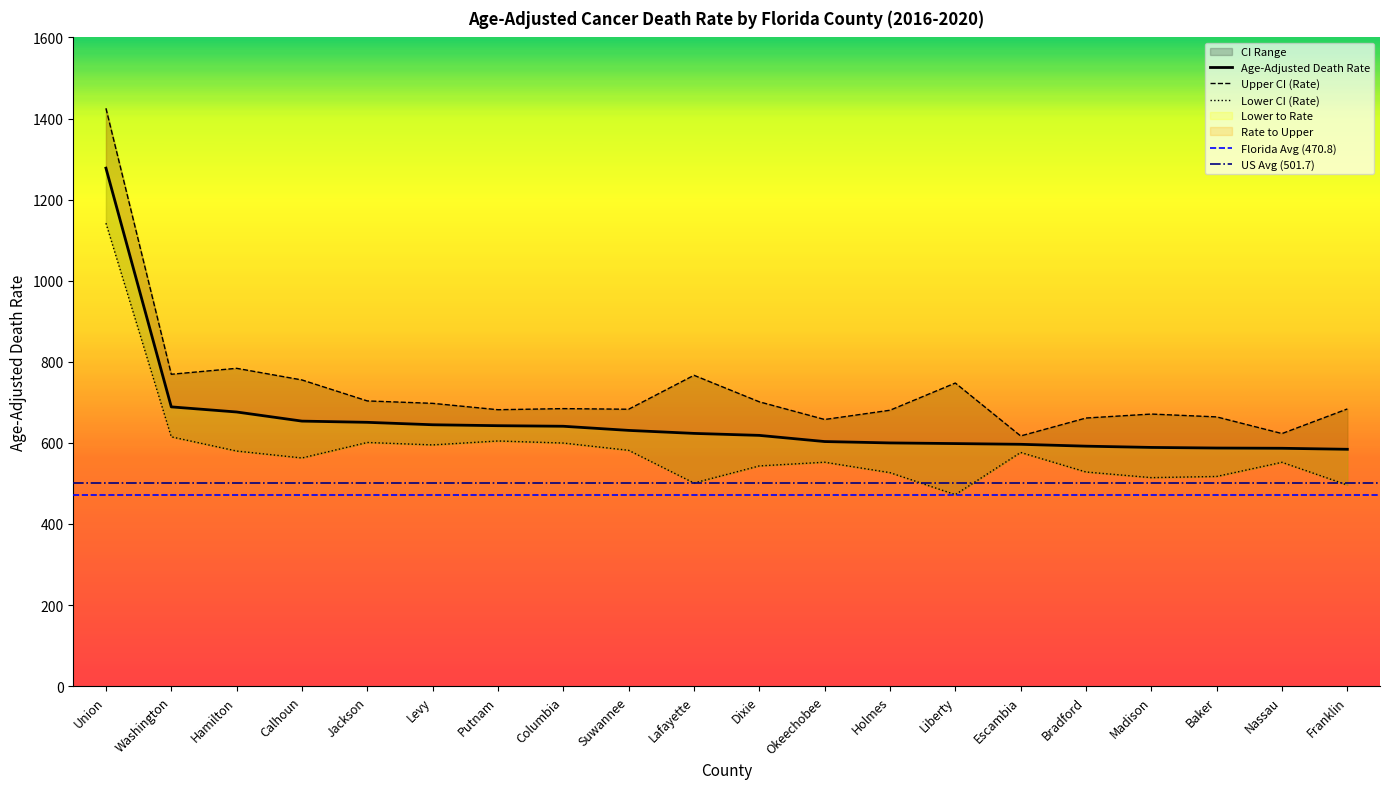

Between Okeechobee and Baker, which series saw the biggest shift?

Lower CI (Rate)